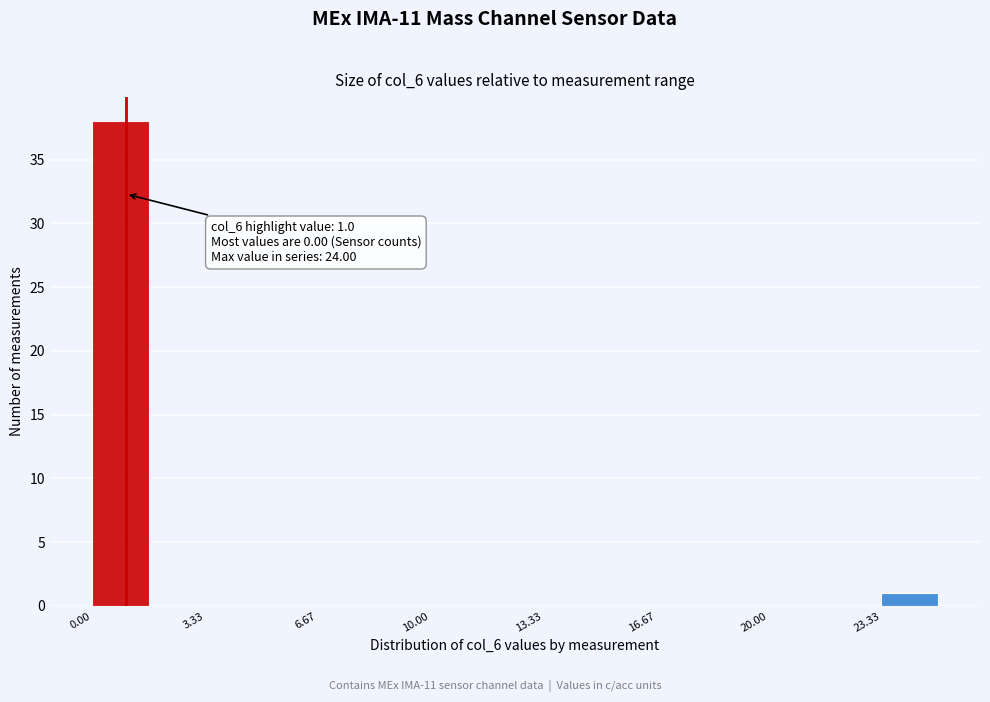

Around what value on the x-axis is the tallest bar? Give the approximate position of its centre, as read against the axis.

1.0